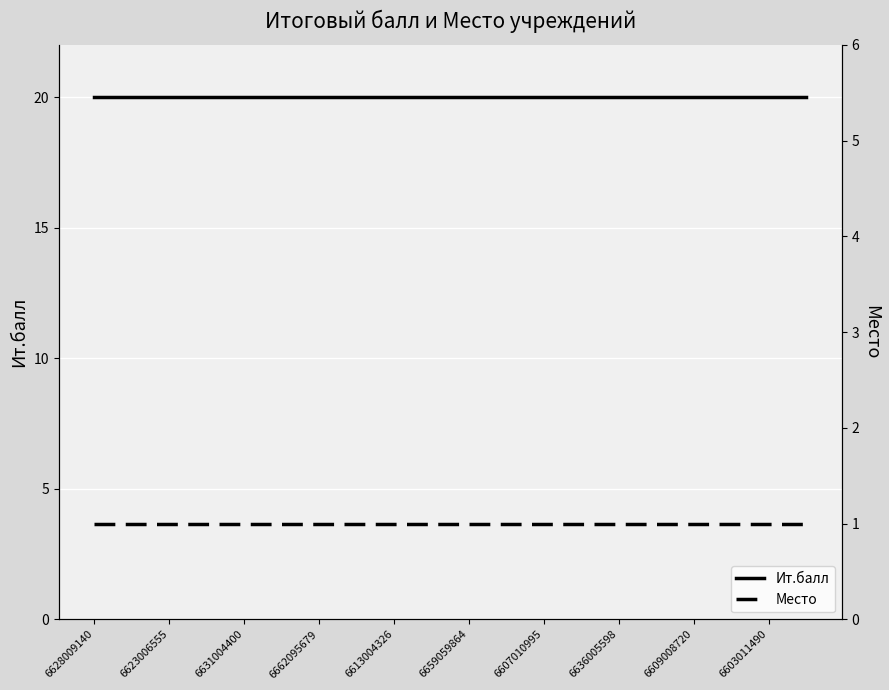

List the series in order of their peak value, highest first.

Ит.балл, Место